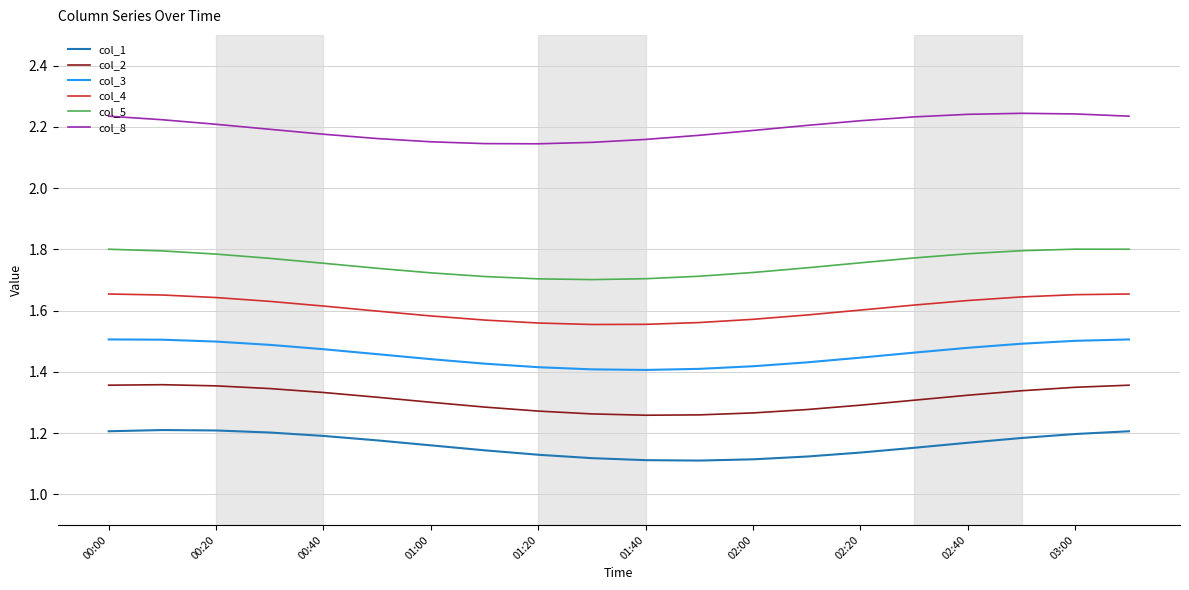

What is the sum of all col_2 values?

26.2